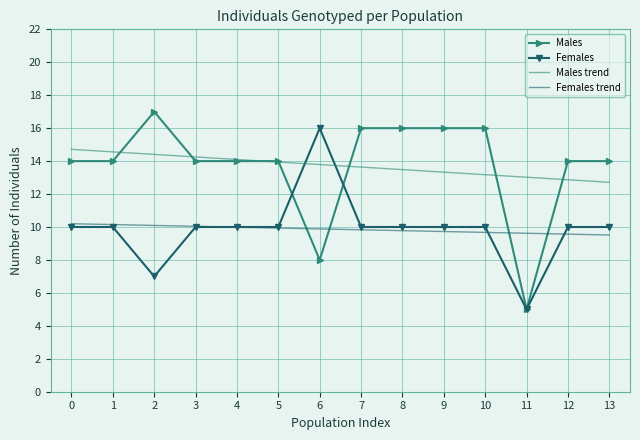

Is the value of Males at 2 greater than the value of Females at 3?

Yes